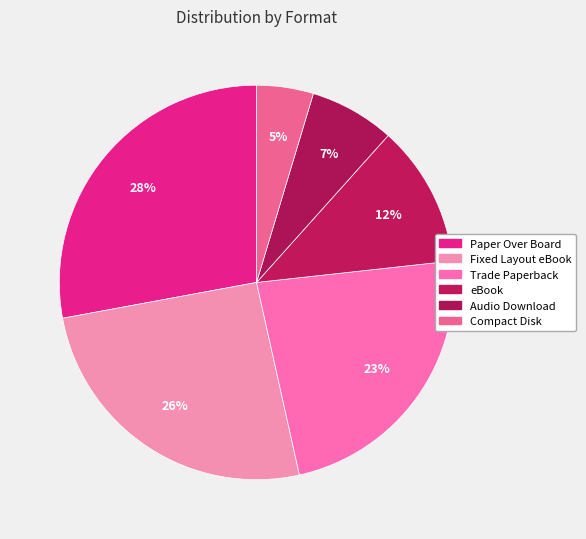

Does any single category account for the majority?

No